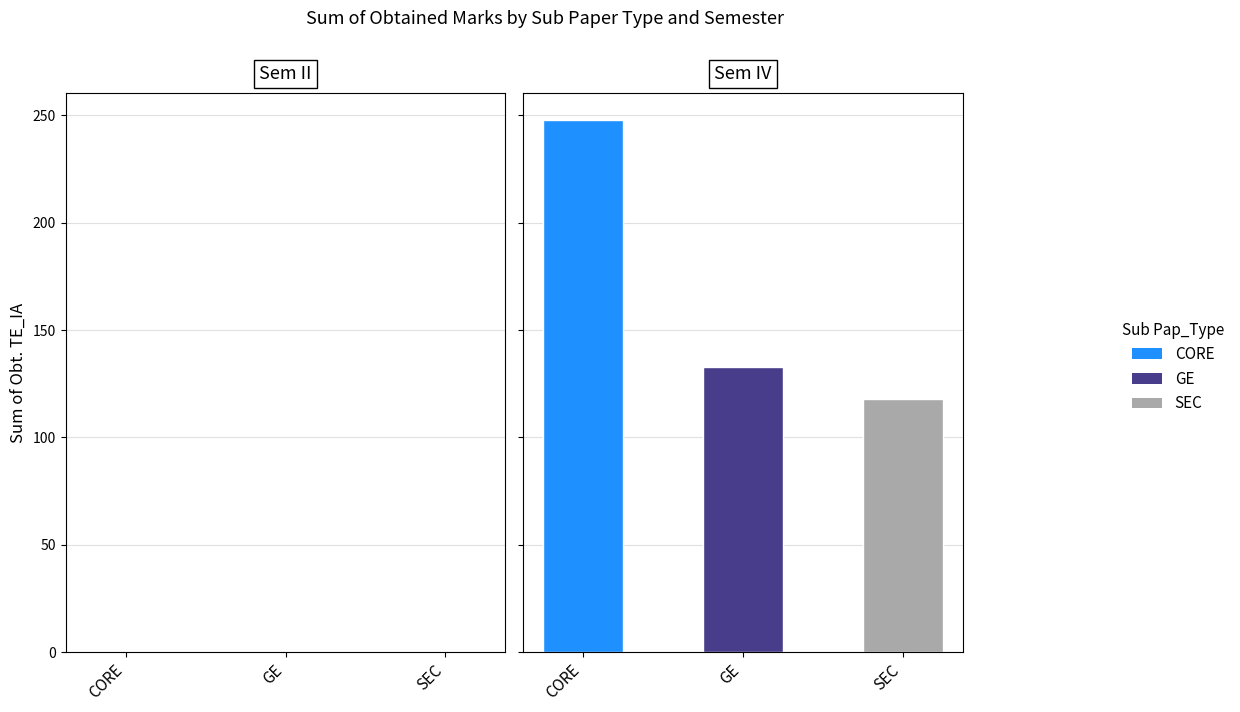

What is the label of the 3rd bar from the left?

SEC